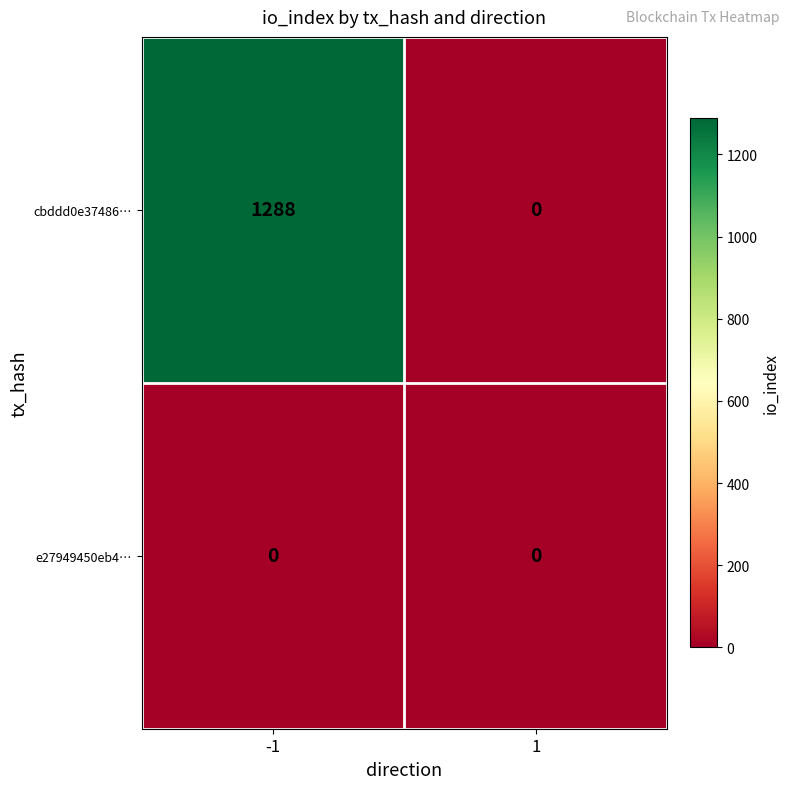

Which series has the largest total across all categories?

cbddd0e37486…